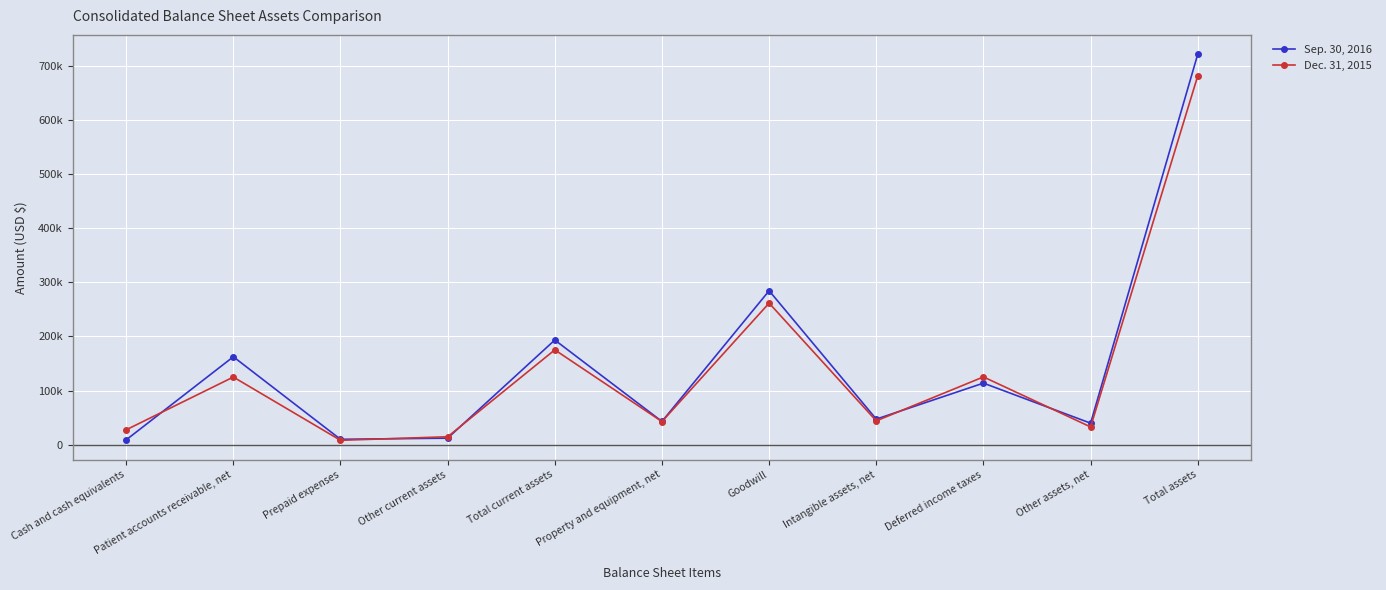

List the series in order of their peak value, lowest first.

Dec. 31, 2015, Sep. 30, 2016